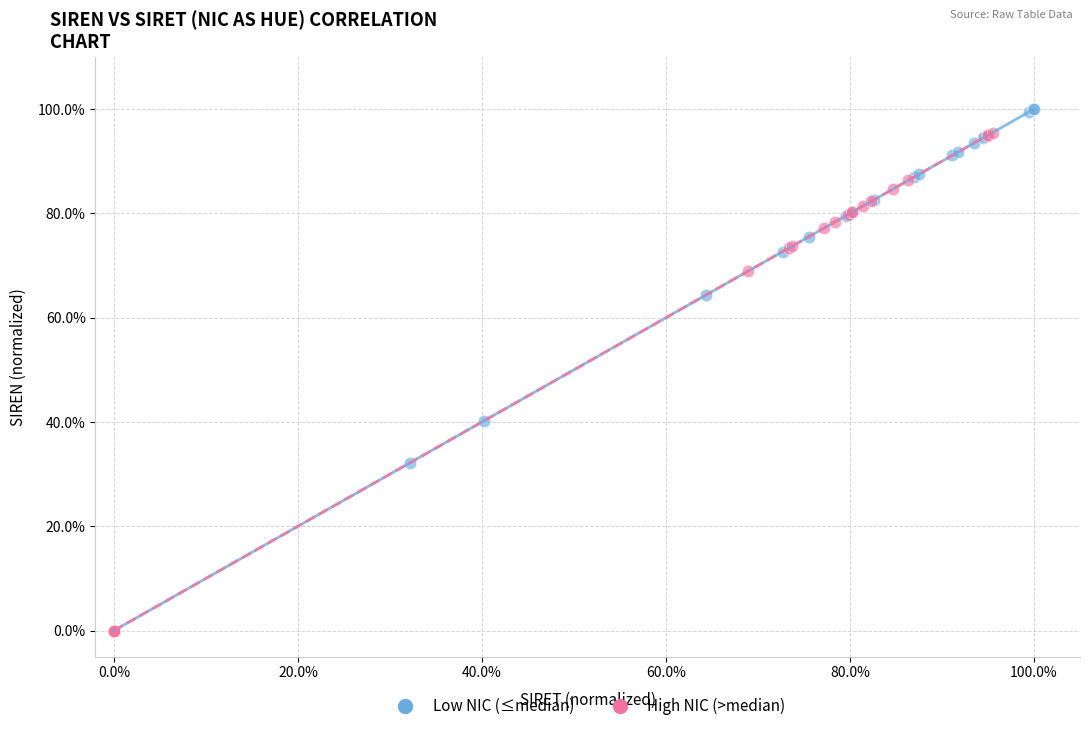

What are all the series names shown in the legend?

Low NIC (≤median), High NIC (>median)